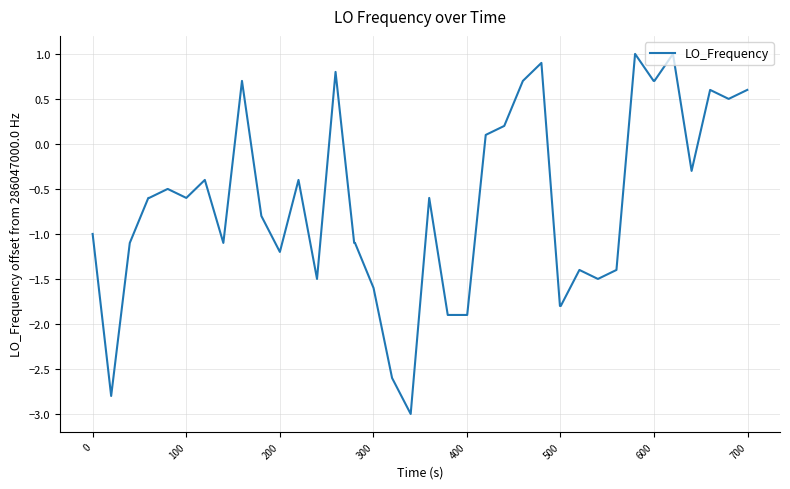

What is the greatest value displayed?

1.0